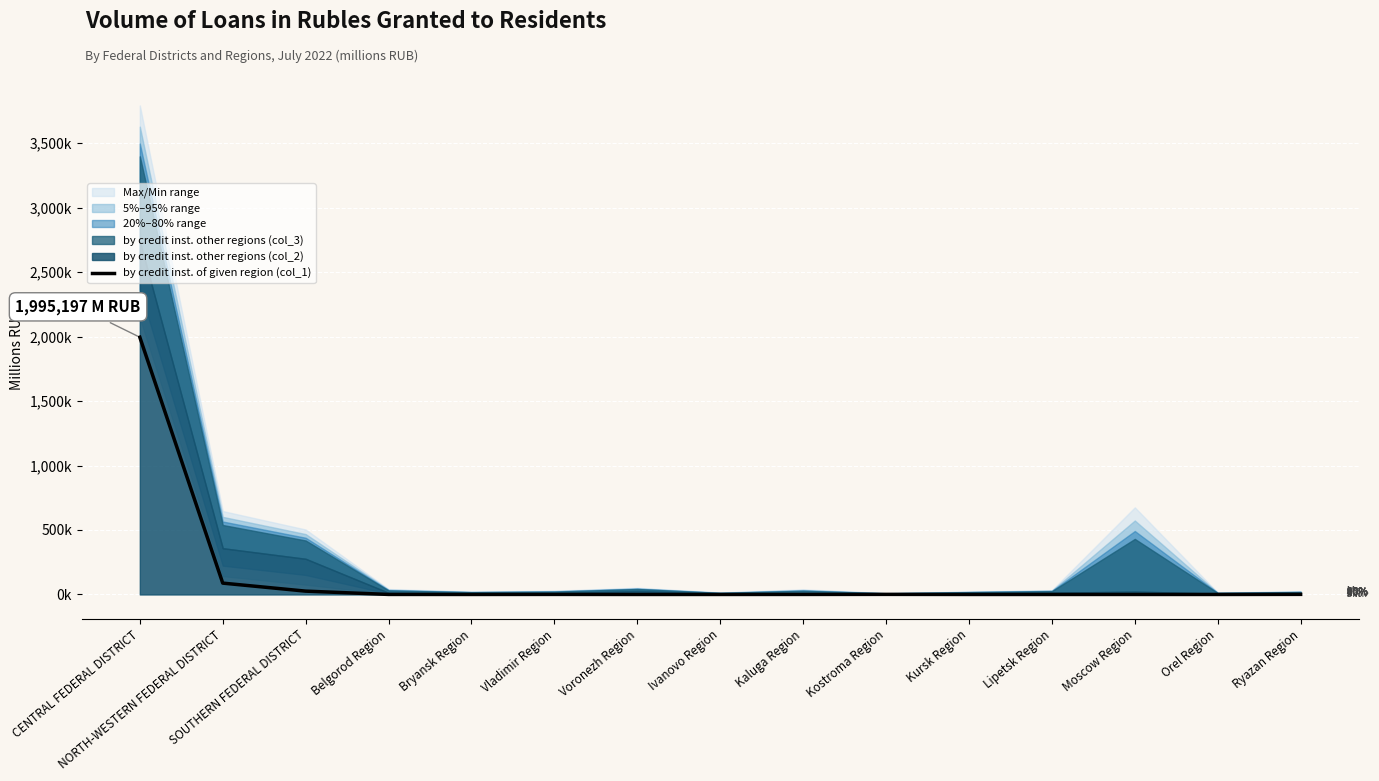

What is the difference between the values at Ryazan Region and Moscow Region?

690